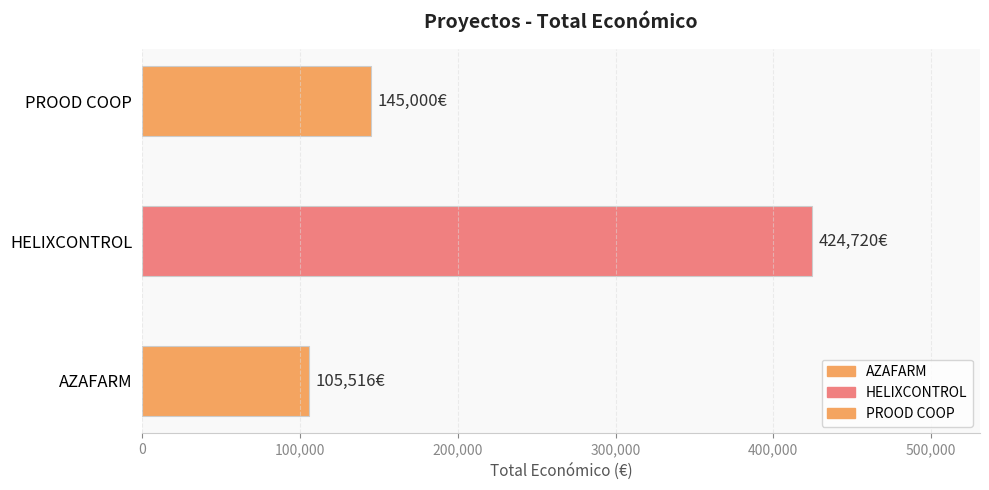

True or false: the data shows 145000 at PROOD COOP.

True